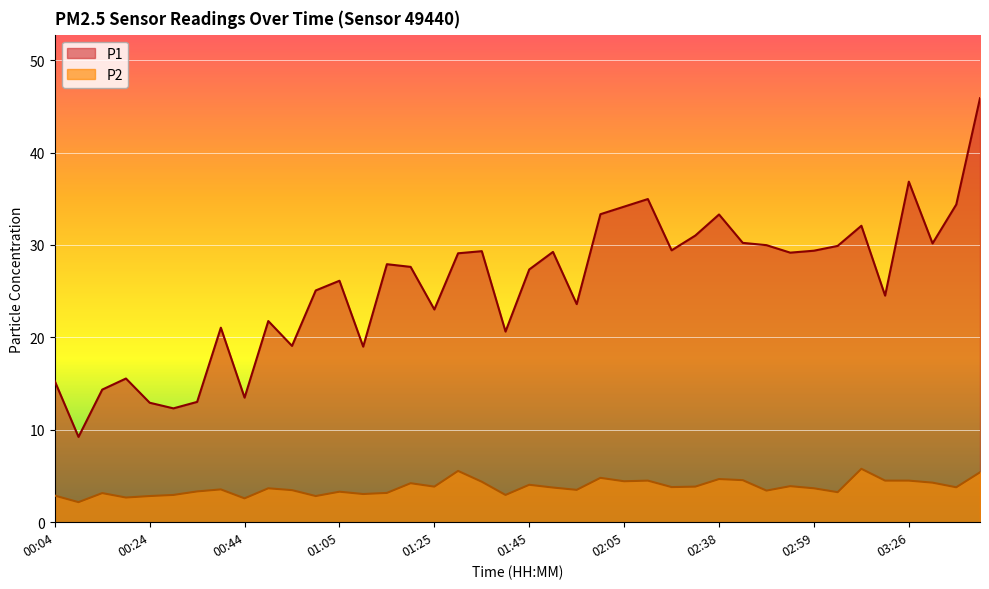

List the labels in order of P2 value, largest first.

03:15, 01:30, 03:41, 02:00, 02:38, 02:43, 02:10, 03:21, 03:26, 02:05, 01:35, 03:31, 01:20, 01:45, 02:54, 01:25, 02:32, 02:27, 03:36, 01:50, 00:49, 02:59, 00:39, 01:55, 00:54, 02:49, 00:34, 01:05, 03:09, 01:15, 00:14, 01:10, 00:29, 01:40, 00:04, 00:24, 00:59, 00:19, 00:44, 00:09